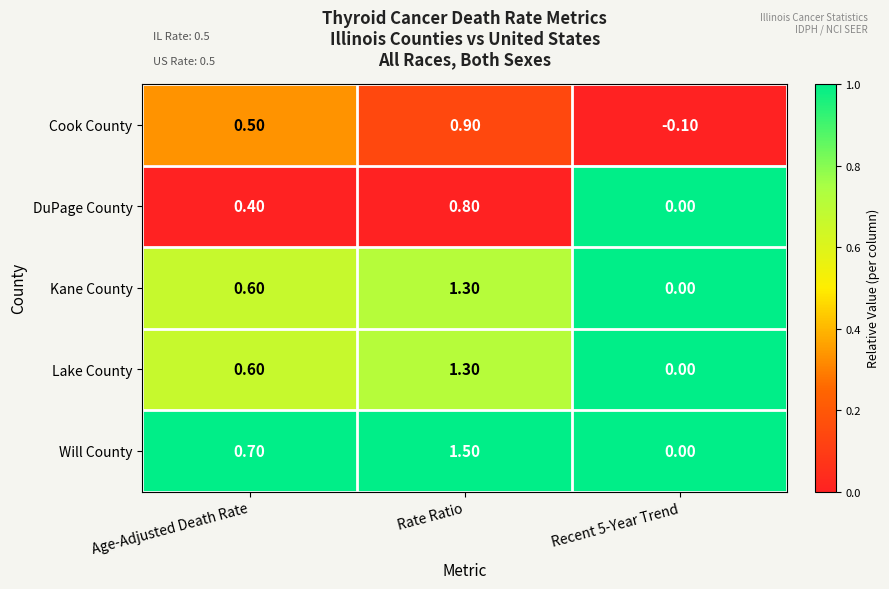

What is the sum of all Lake County values?

1.9